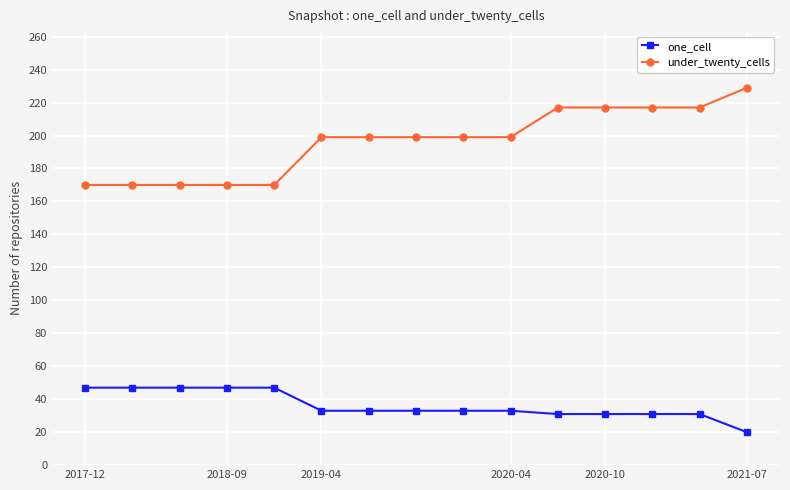

What are all the series names shown in the legend?

one_cell, under_twenty_cells